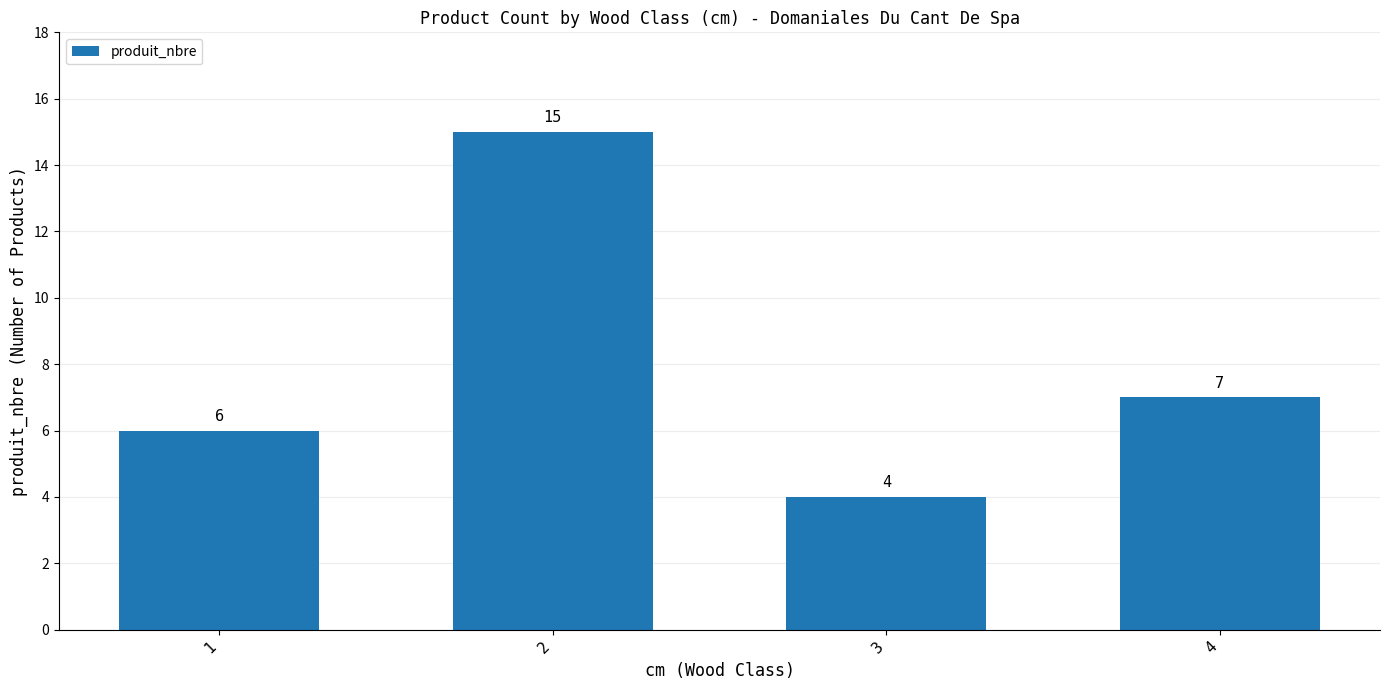

Approximately how many times larger is the value at 1 compared to 3?

1.5